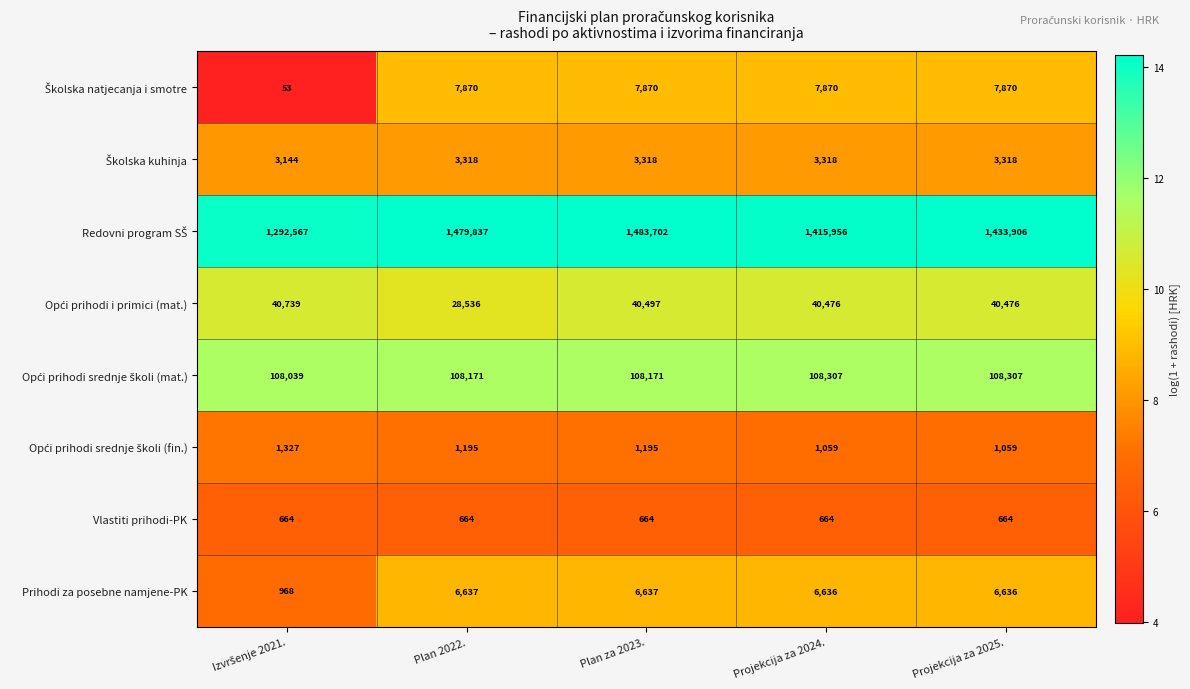

What is the total value across all series at Plan 2022.?

1636228